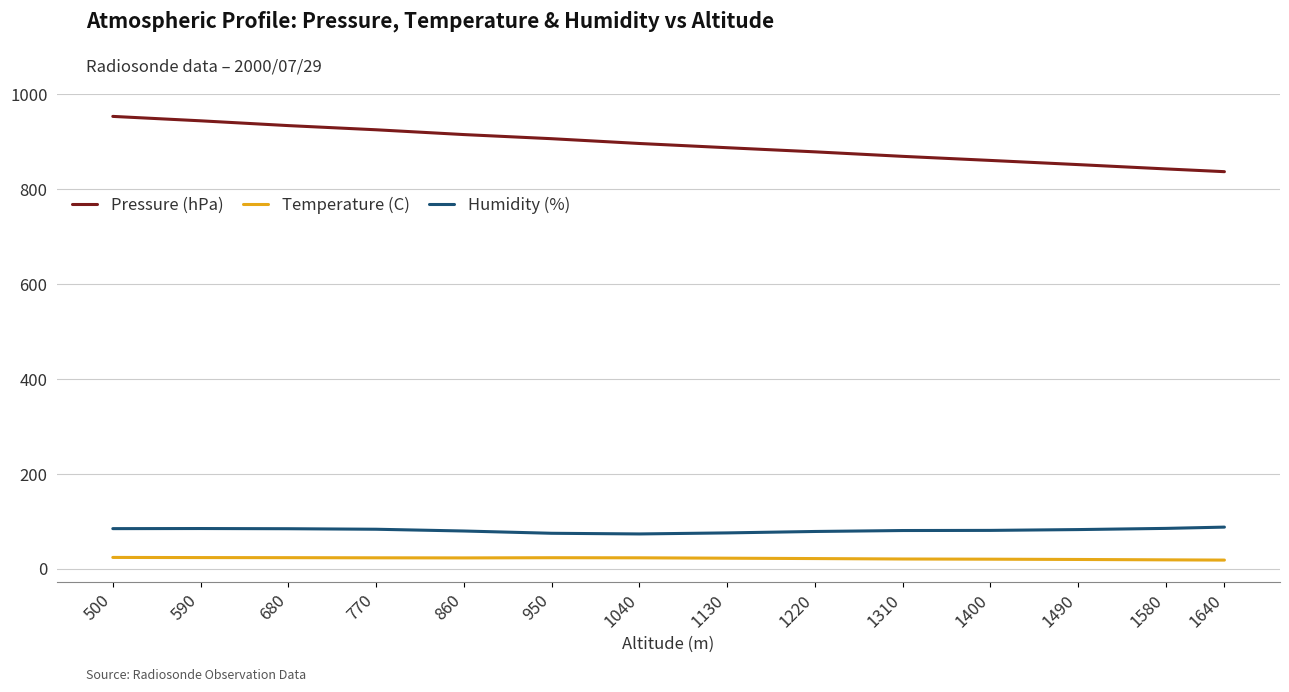

Where does the Humidity (%) series first go above 83?

500